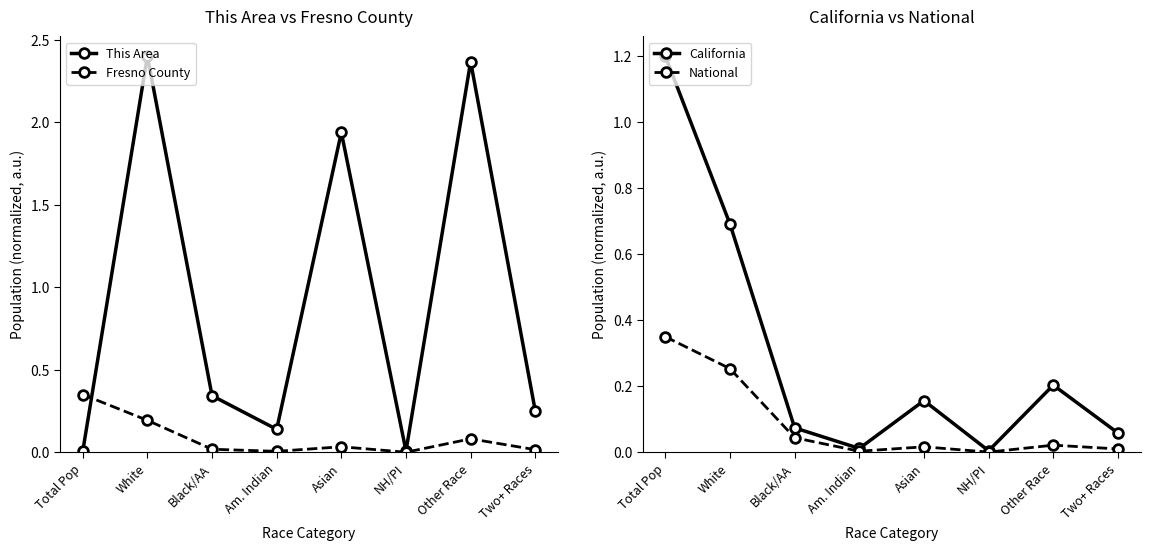

What is the label of the 5th point from the left?

Asian